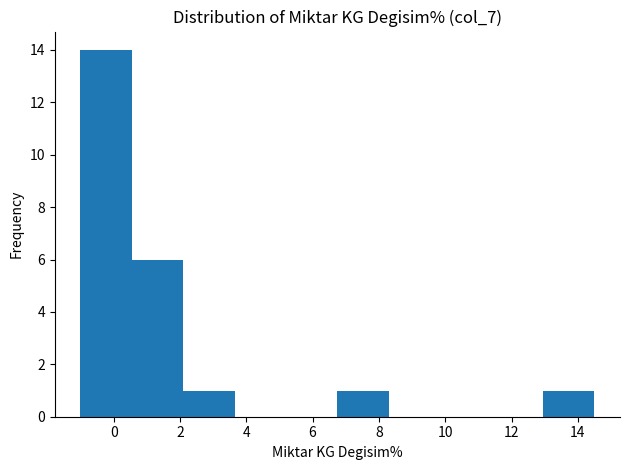

Reading left to right, transcribe this chart: for each bar, give the range it covers on the x-axis and its height. Neither the bar edges nor the heights are printed on the chart, so give them approximately, as read against the axes.

-1.0 to 0.6: 14
0.6 to 2.0: 6
2.0 to 3.6: 1
3.6 to 5.2: 0
5.2 to 6.8: 0
6.8 to 8.2: 1
8.2 to 9.8: 0
9.8 to 11.4: 0
11.4 to 13.0: 0
13.0 to 14.4: 1